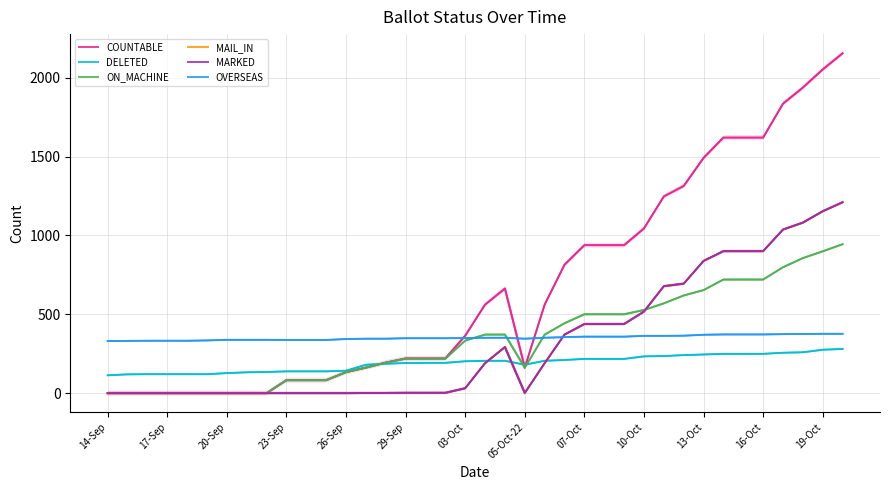

Which series has the largest total across all categories?

COUNTABLE